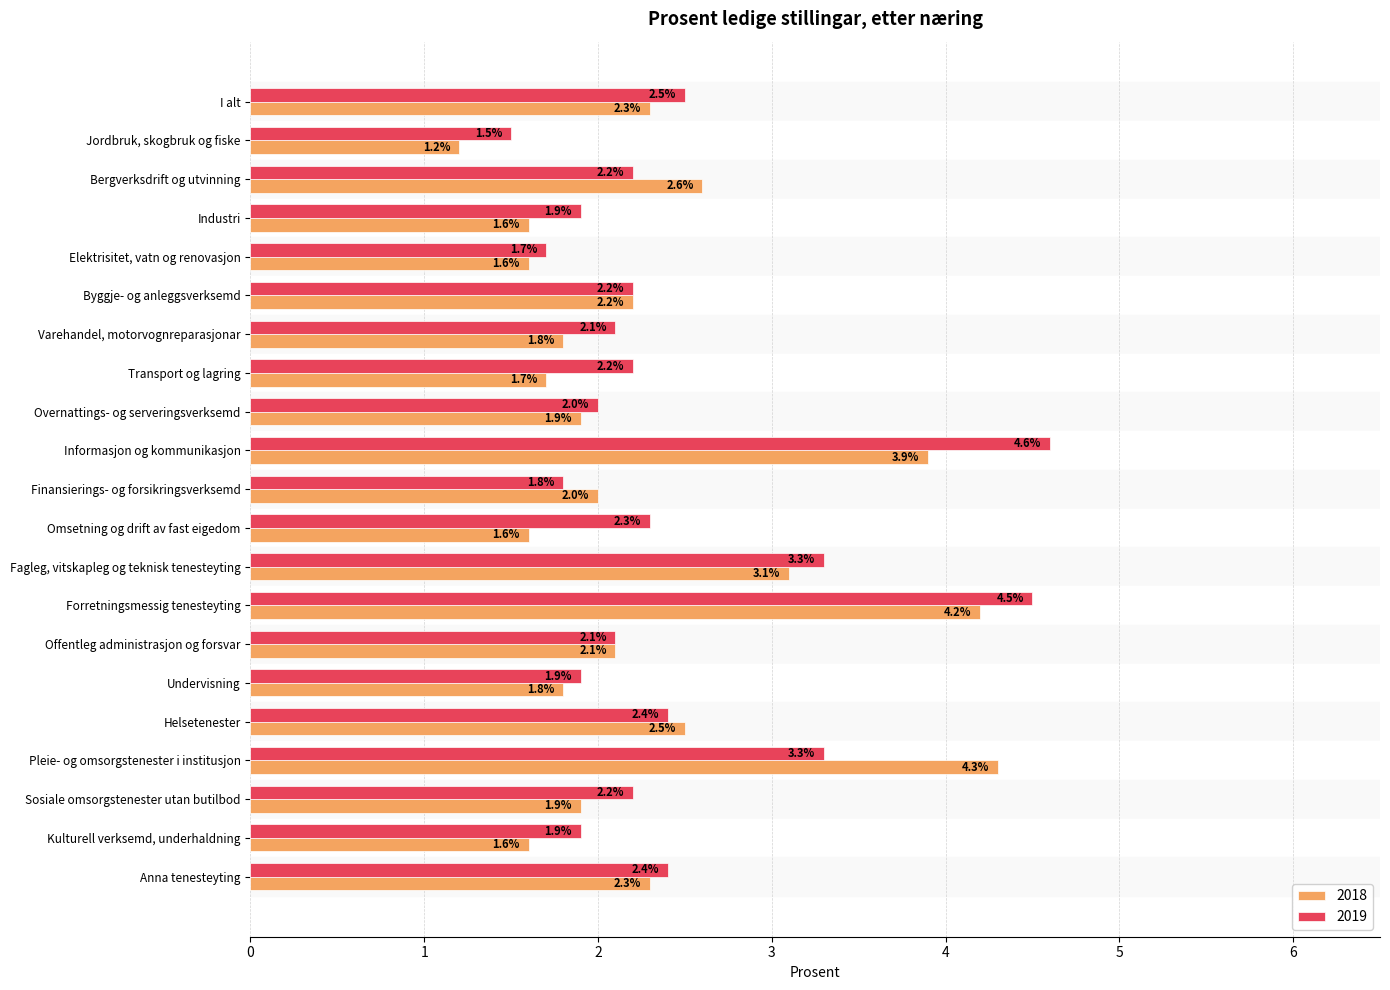

What are all the series names shown in the legend?

2018, 2019